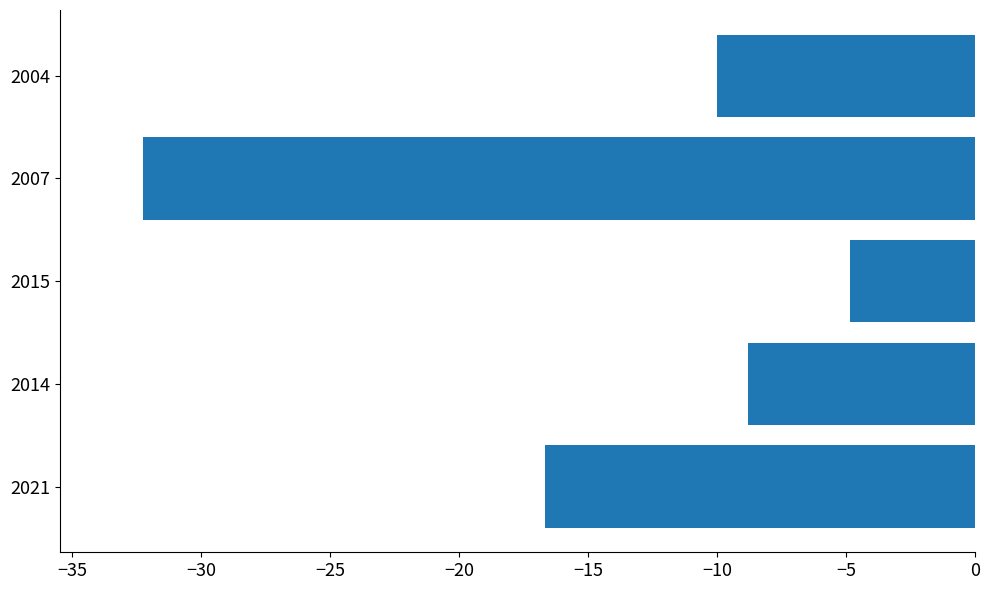

What is the sum of the values at 2021 and 2004?

-26.7